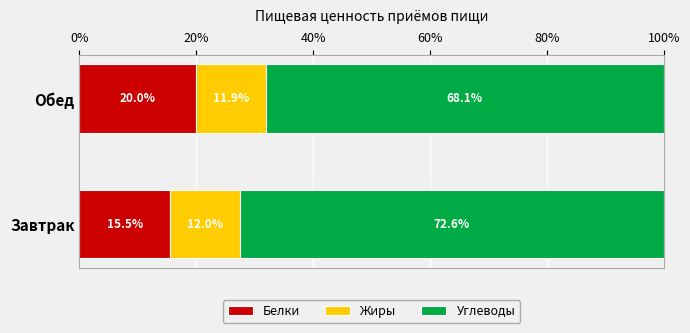

The value of Белки at Обед is 11.9. True or false?

False